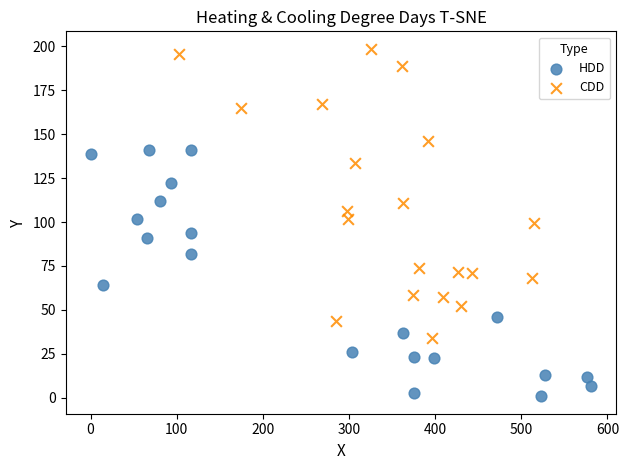

Which series has the largest Y range (max minus min)?

CDD